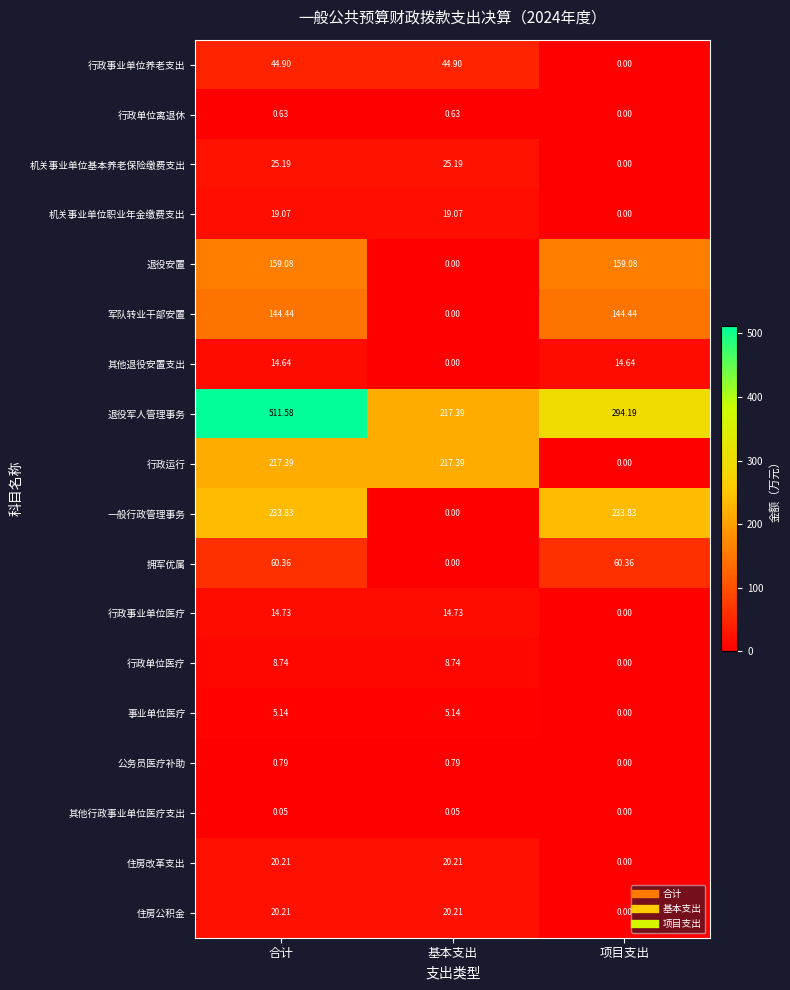

Is the value of 退役军人管理事务 at 基本支出 greater than the value of 退役安置 at 基本支出?

Yes